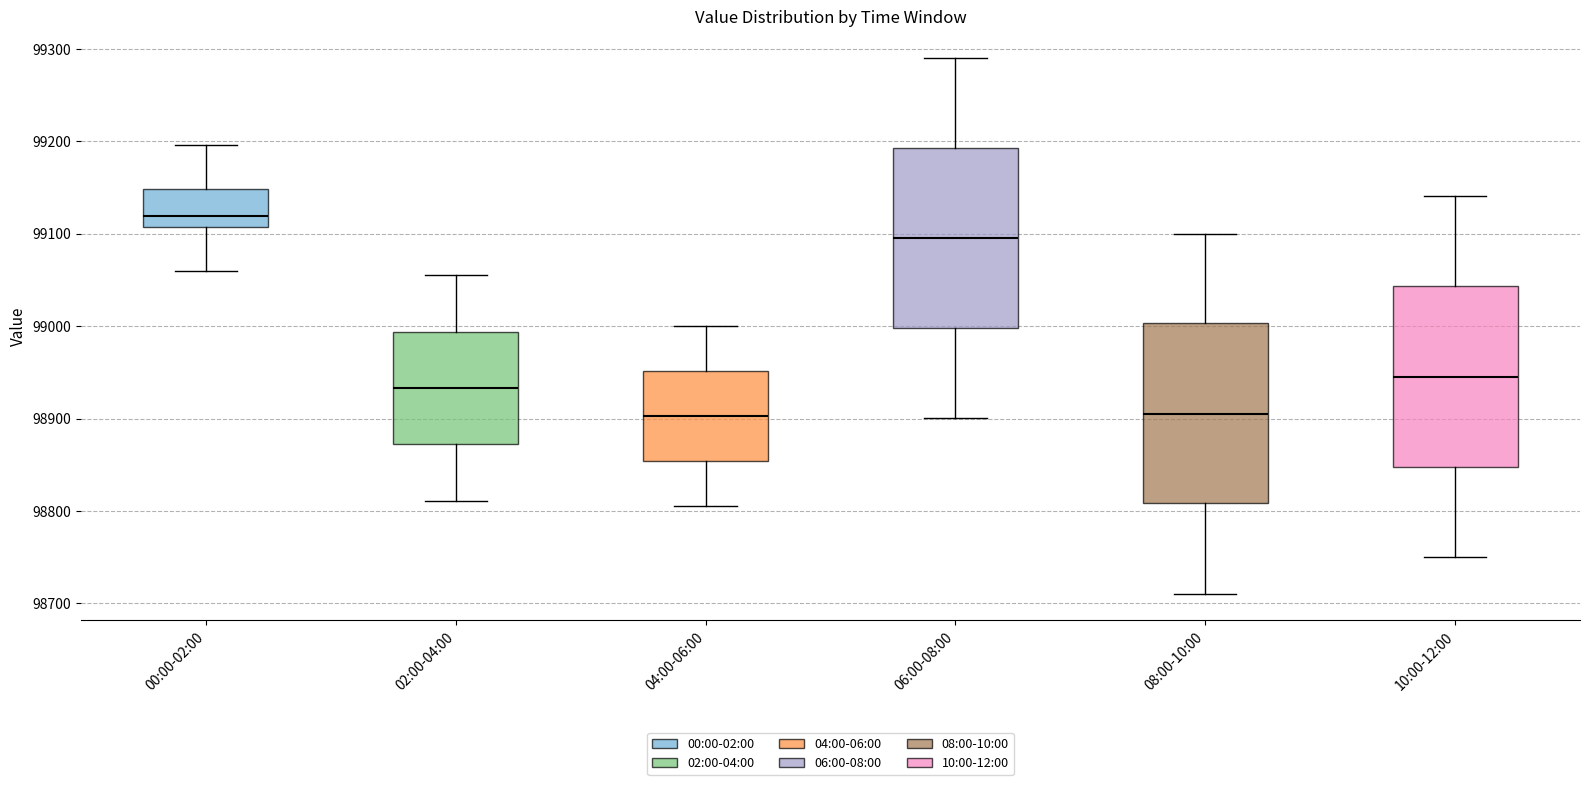

Where does the median line of the box for 02:00-04:00 sit on the y-axis? The values are not printed on the chart, so give them approximately, as read against the axis.

98930